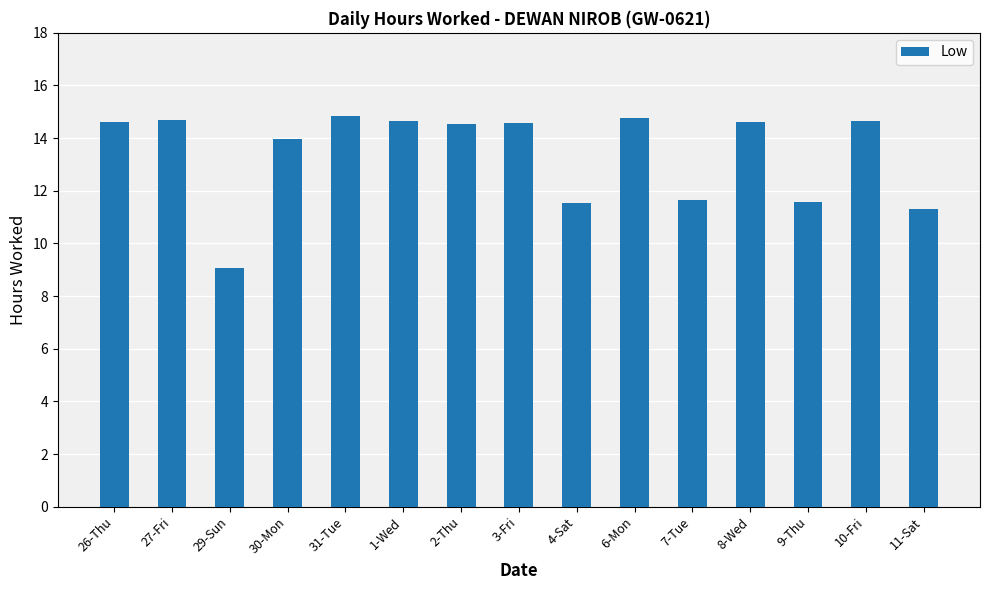

What value does the data have at 4-Sat?

11.5